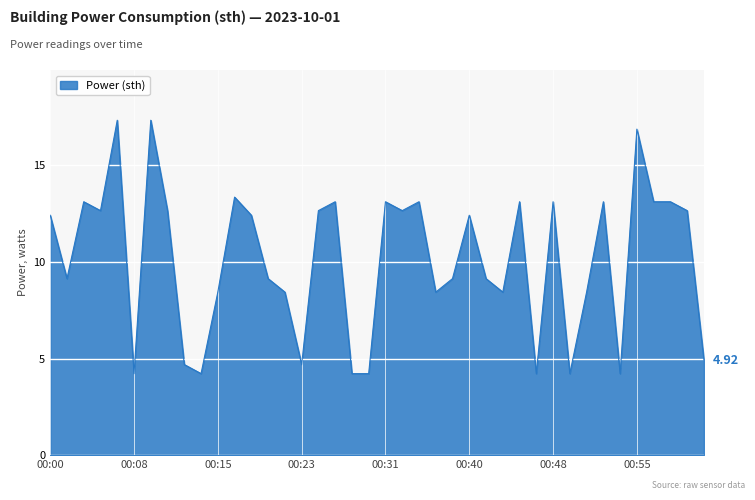

What is the difference between the maximum and minimum values?

13.1